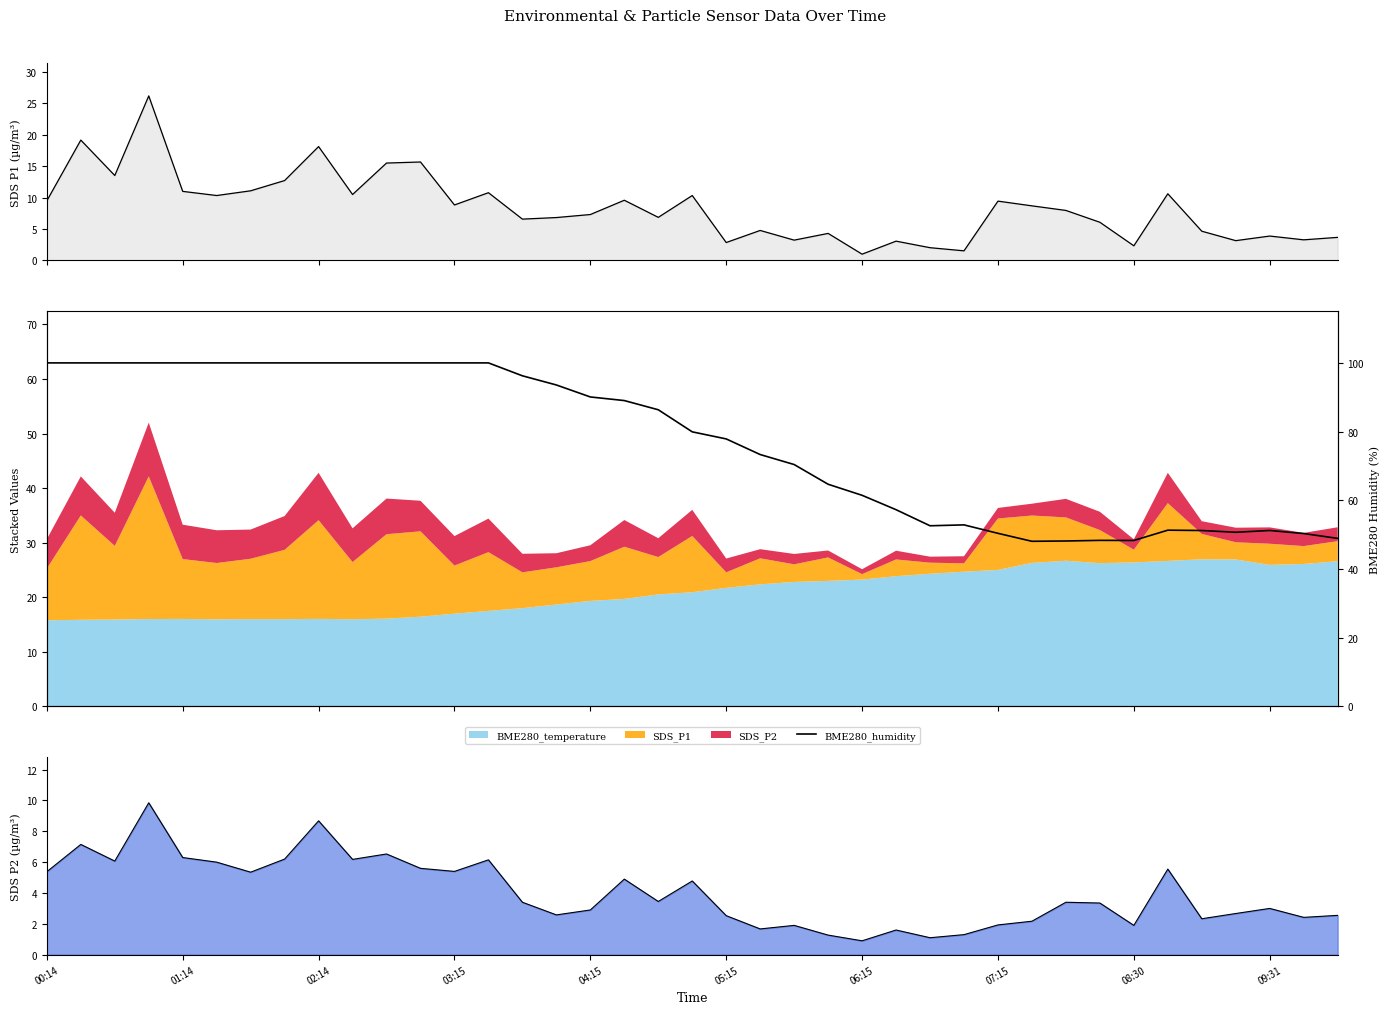

What value does the BME280_humidity series have at 30?

48.1